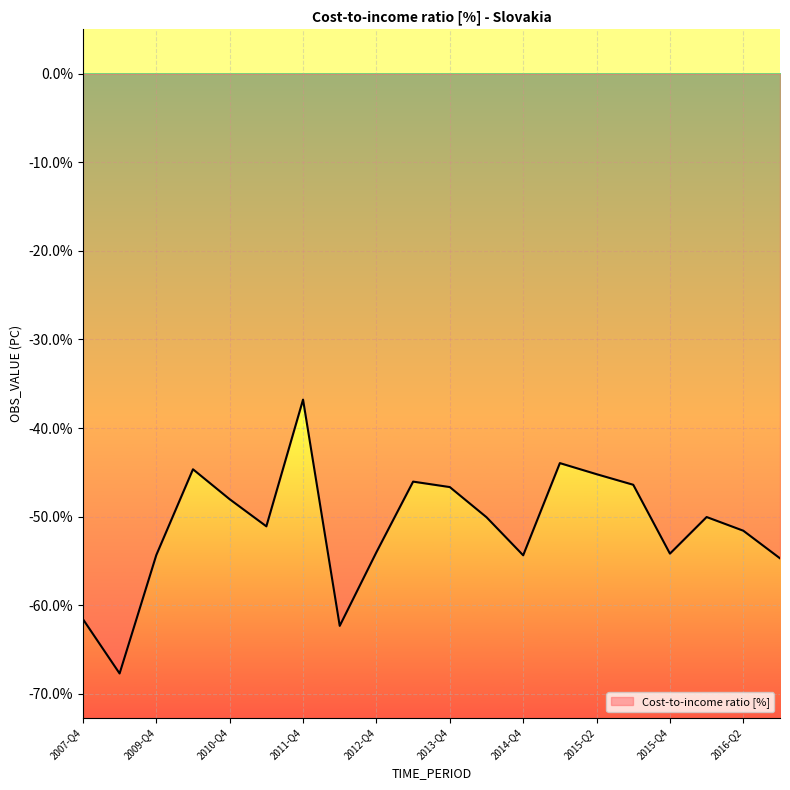

What is the difference between the maximum and minimum values?

30.9